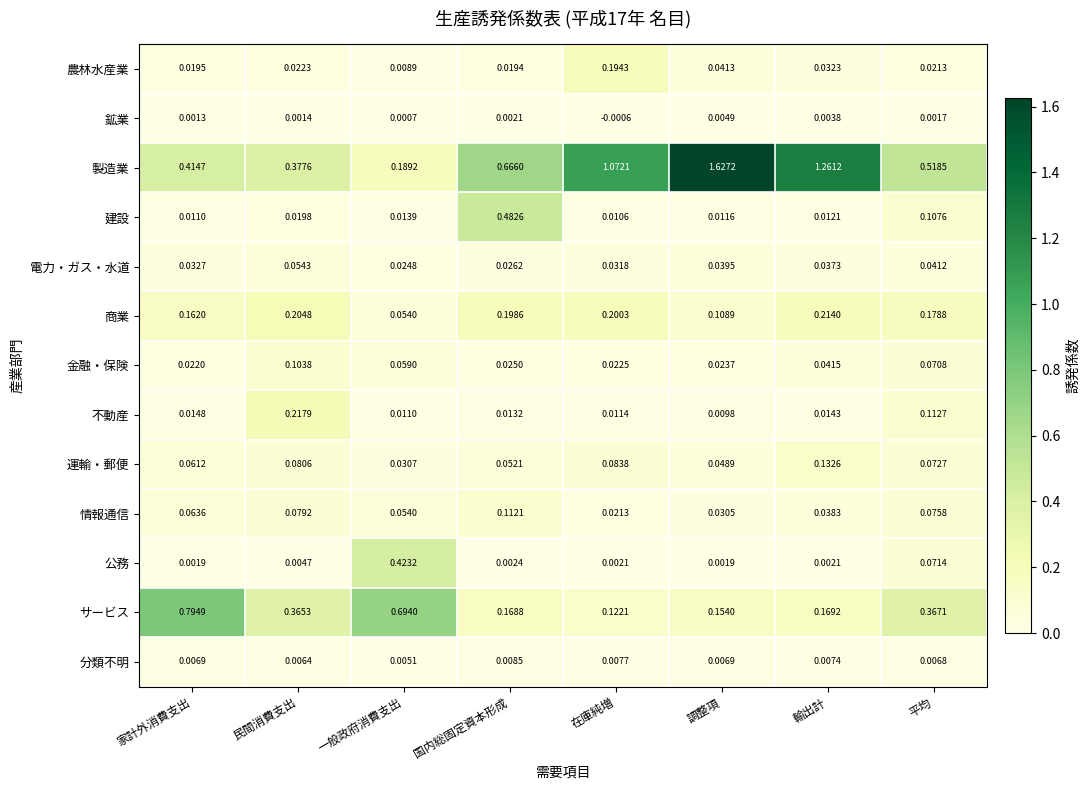

At which label does 鉱業 reach its peak?

調整項